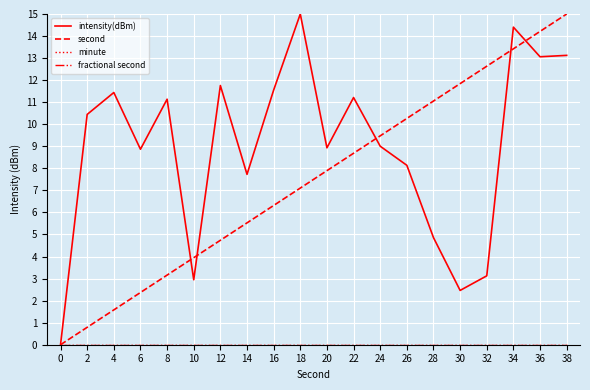

Does the chart display data point markers on the line(s)?

No